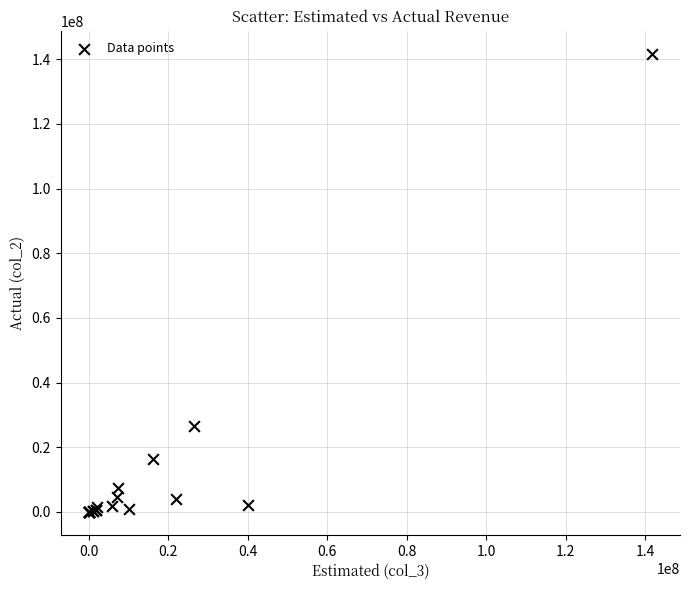

What Y value in the scatter plot is closest to 70861325?

26647172.0